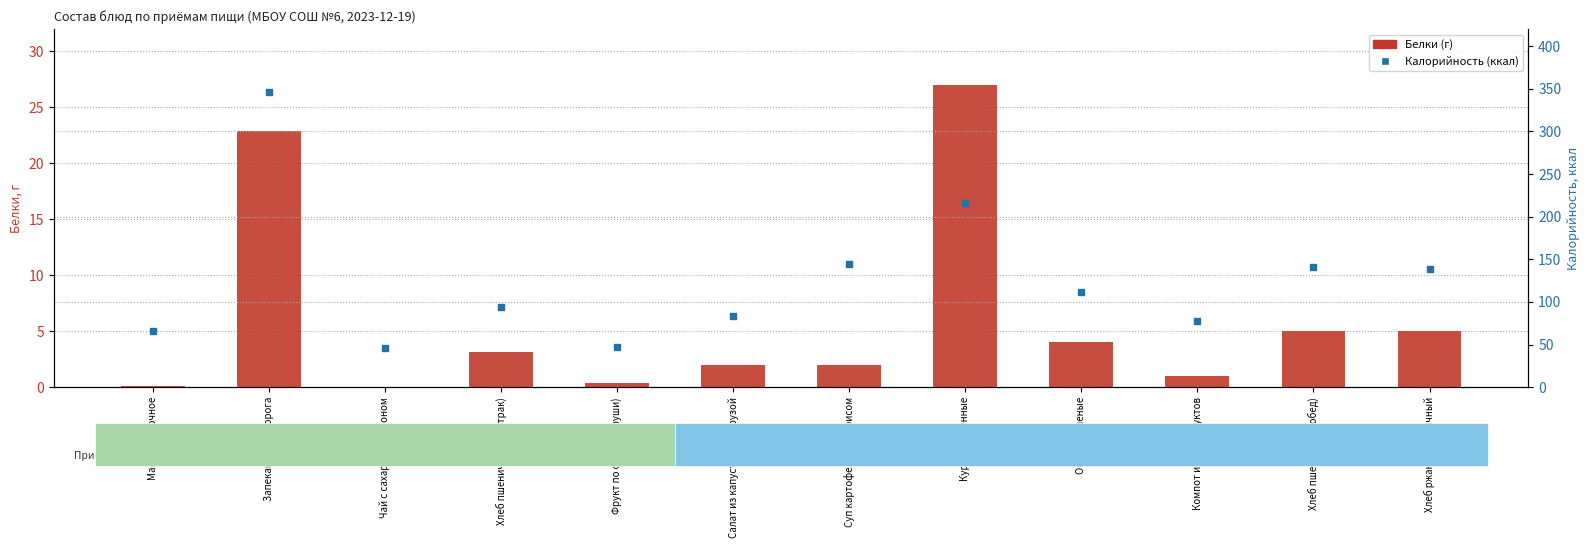

At which category is the sum across all series the highest?

Запеканка из творога